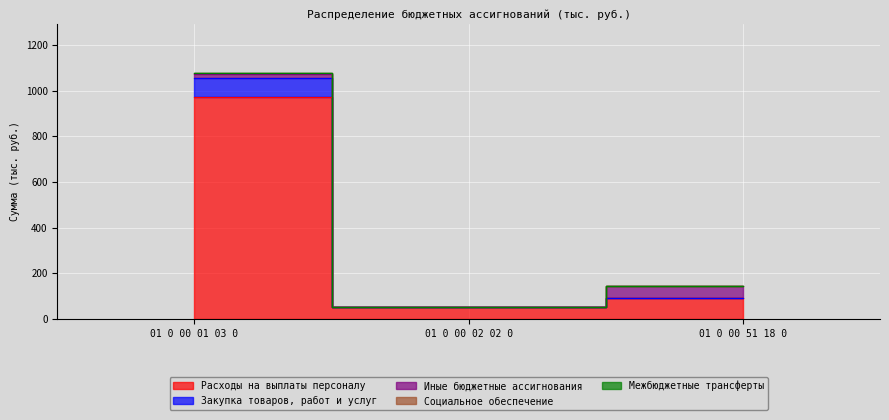

Which label corresponds to the smallest value in the chart?

01 0 00 02 02 0